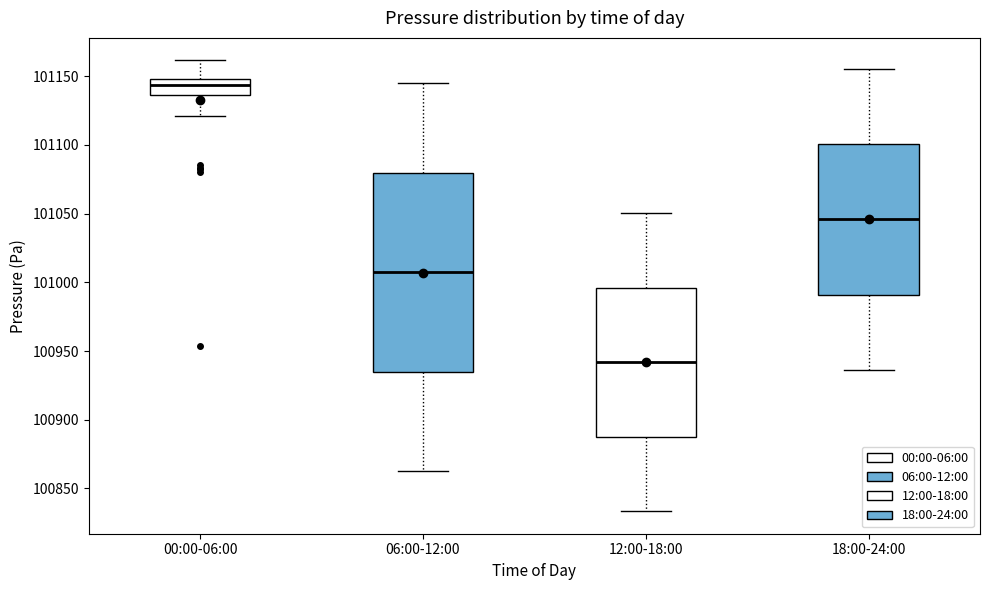

Where does the upper whisker of the box for 06:00-12:00 end on the y-axis? The values are not printed on the chart, so give them approximately, as read against the axis.

101145